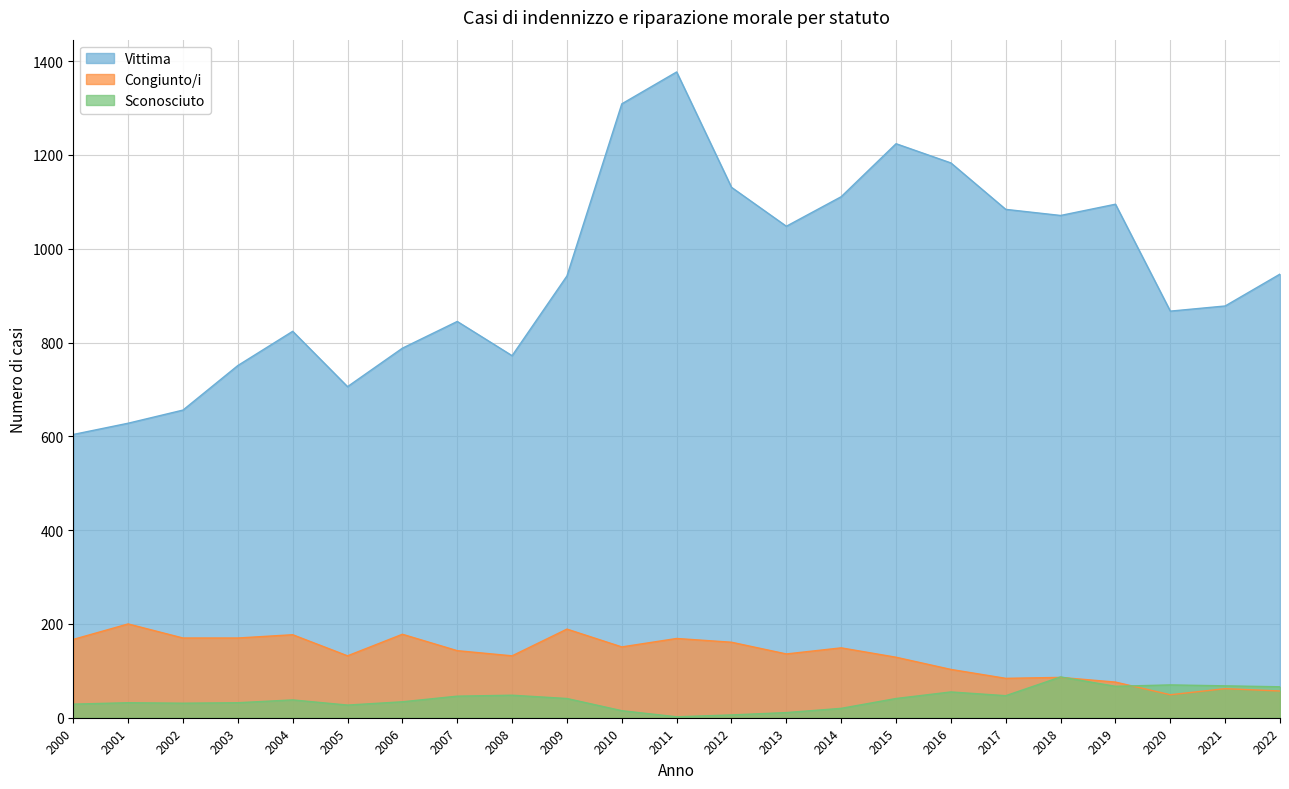

What is the average value of the Sconosciuto series?

40